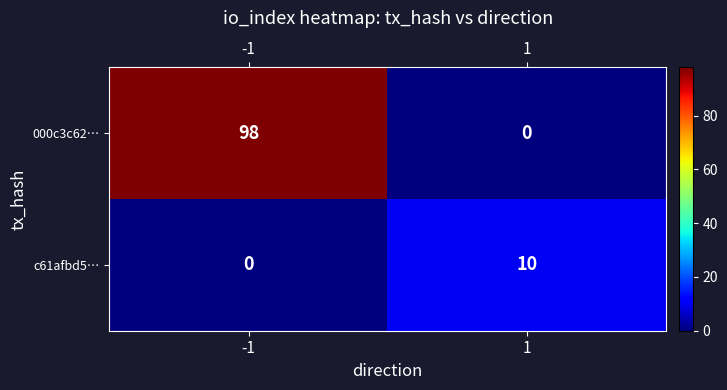

At which category is the sum across all series the highest?

-1